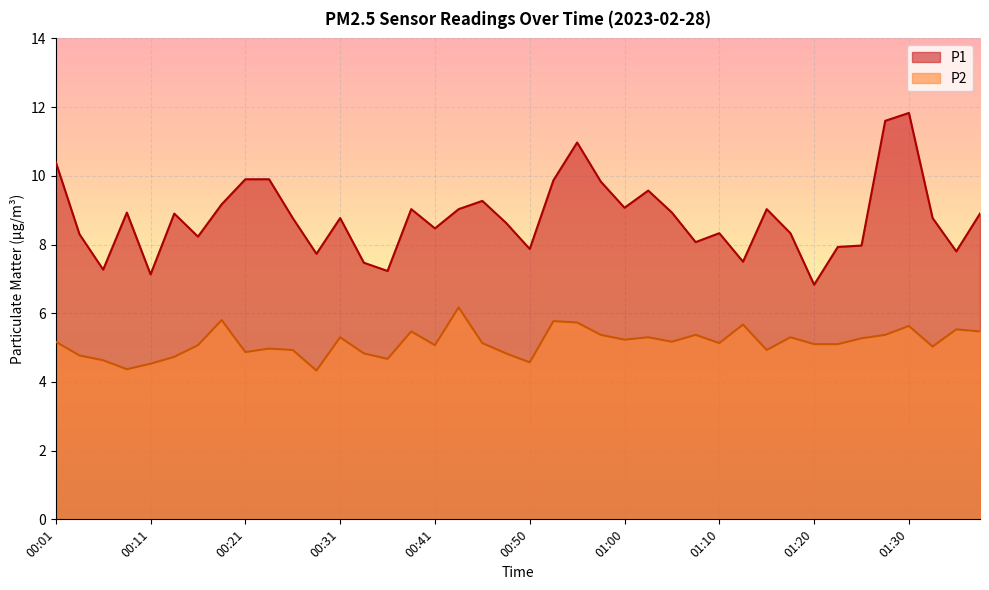

How many lines are shown in the chart?

2